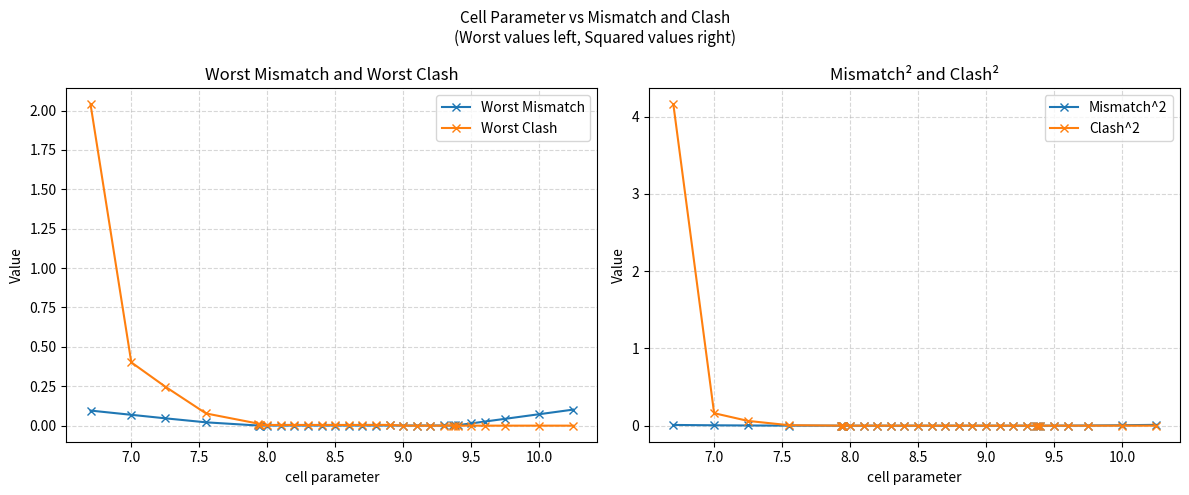

True or false: Worst Mismatch has more than 2 interior local peaks.

True